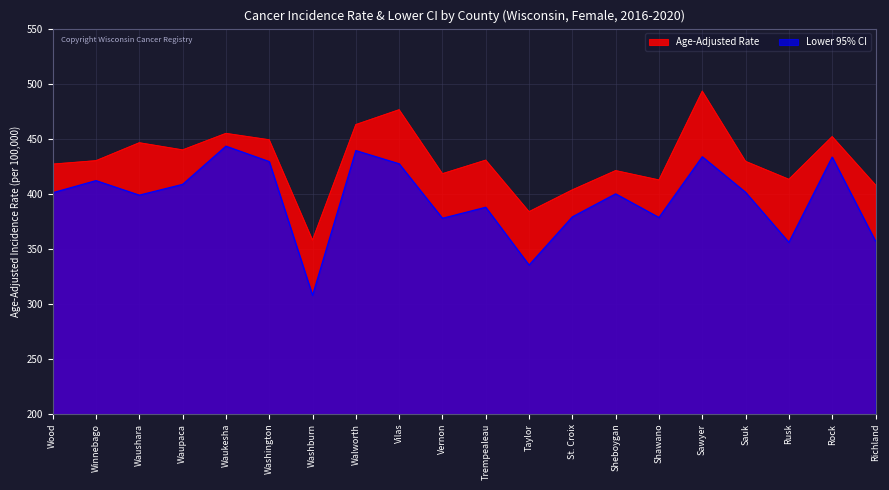

In Lower 95% CI, how many points are lower than both neighbors (excluding endpoints)?

6